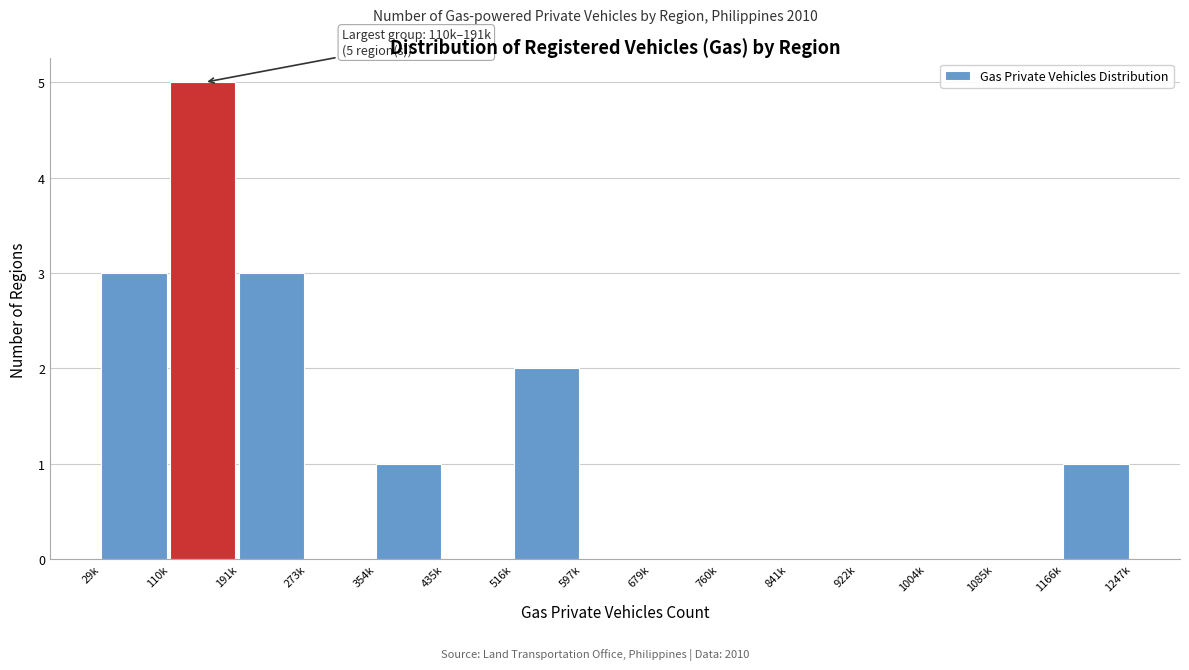

Reading left to right, list all the values displayed in this chart.

29k=3	110k=5	191k=3	273k=0	354k=1	435k=0	516k=2	597k=0	679k=0	760k=0	841k=0	922k=0	1004k=0	1085k=0	1166k=1